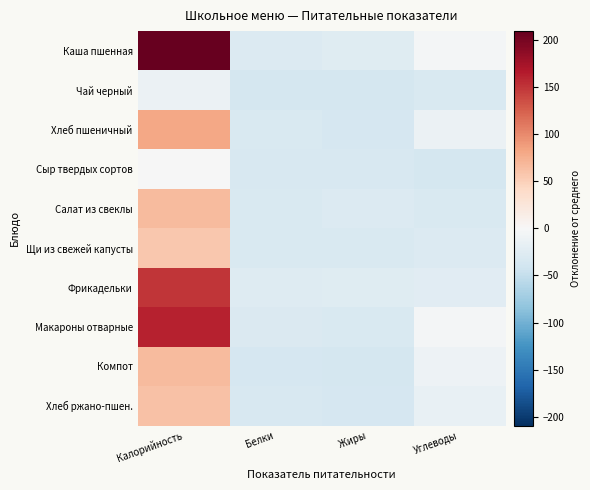

Count the number of categories in the chart.

4